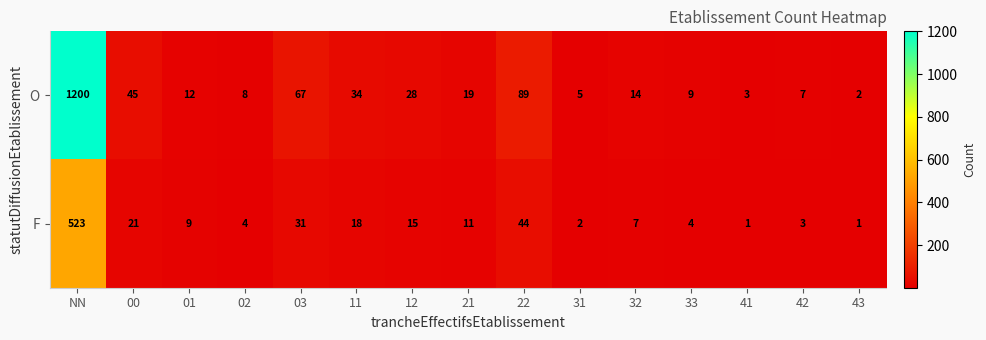

True or false: O has a value of 67 at 03.

True